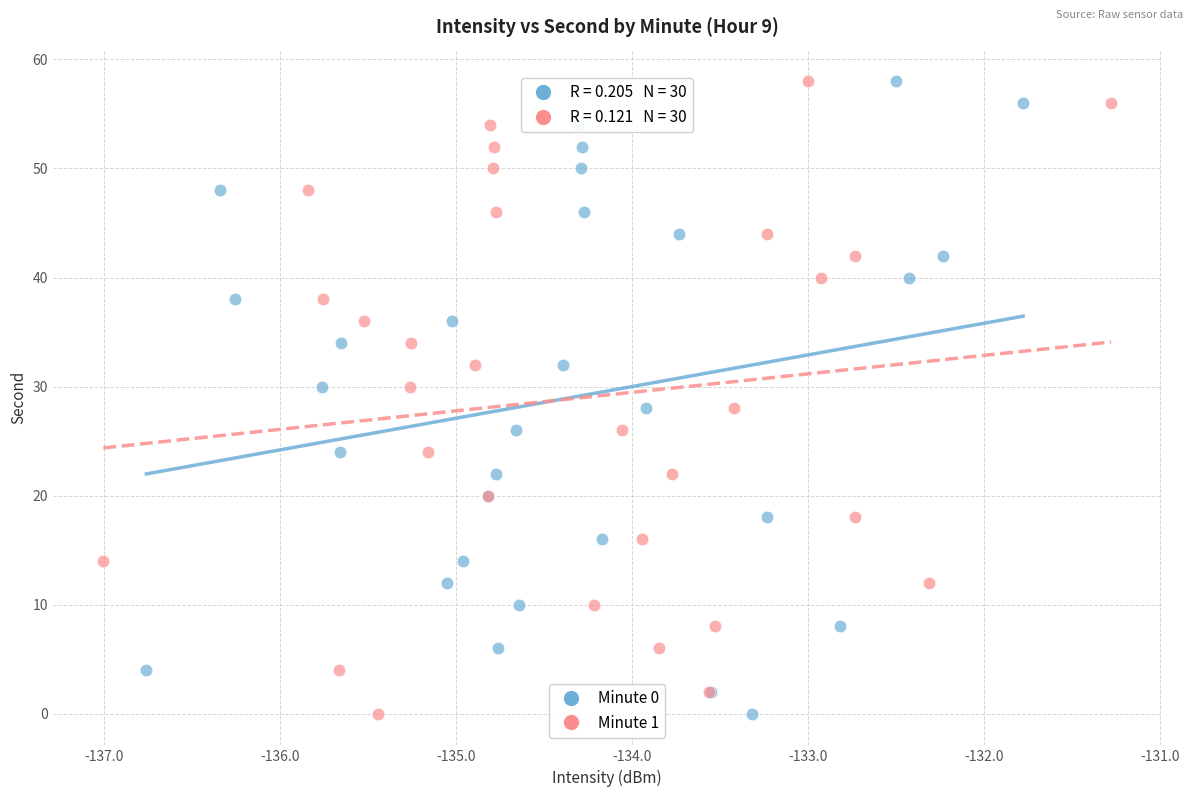

What are all the series names shown in the legend?

Minute 0, Minute 1